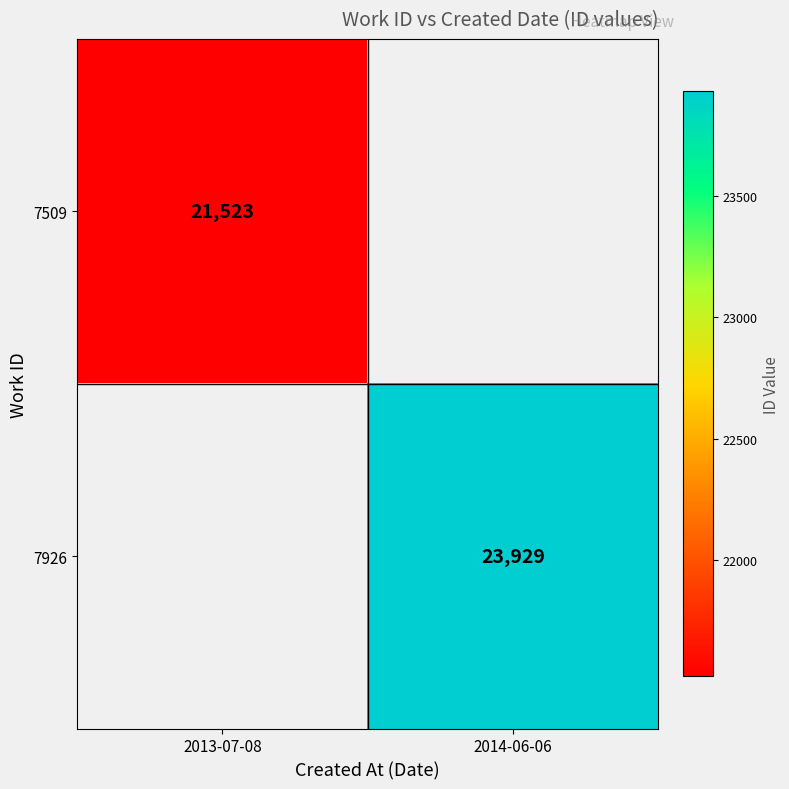

How many data points does each series have?

2